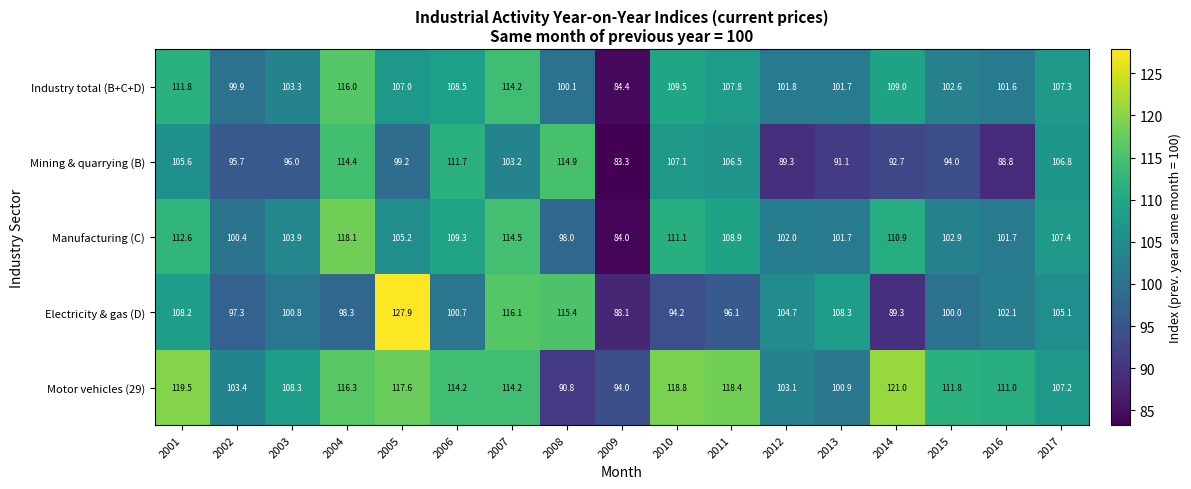

At which category does the chart reach its minimum across all series?

2009